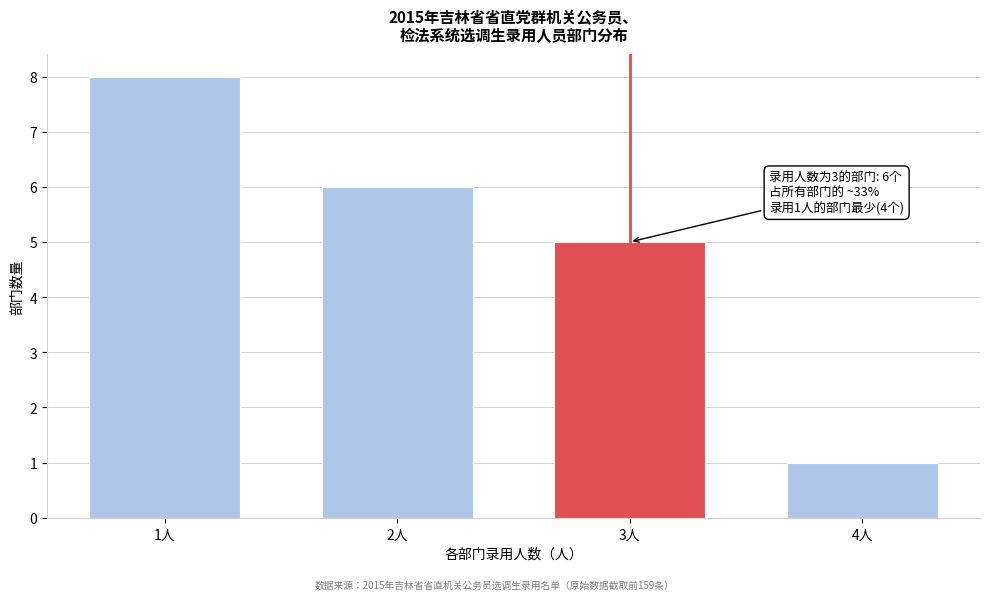

Reading left to right, transcribe all the data shown in this chart.

8	6	5	1